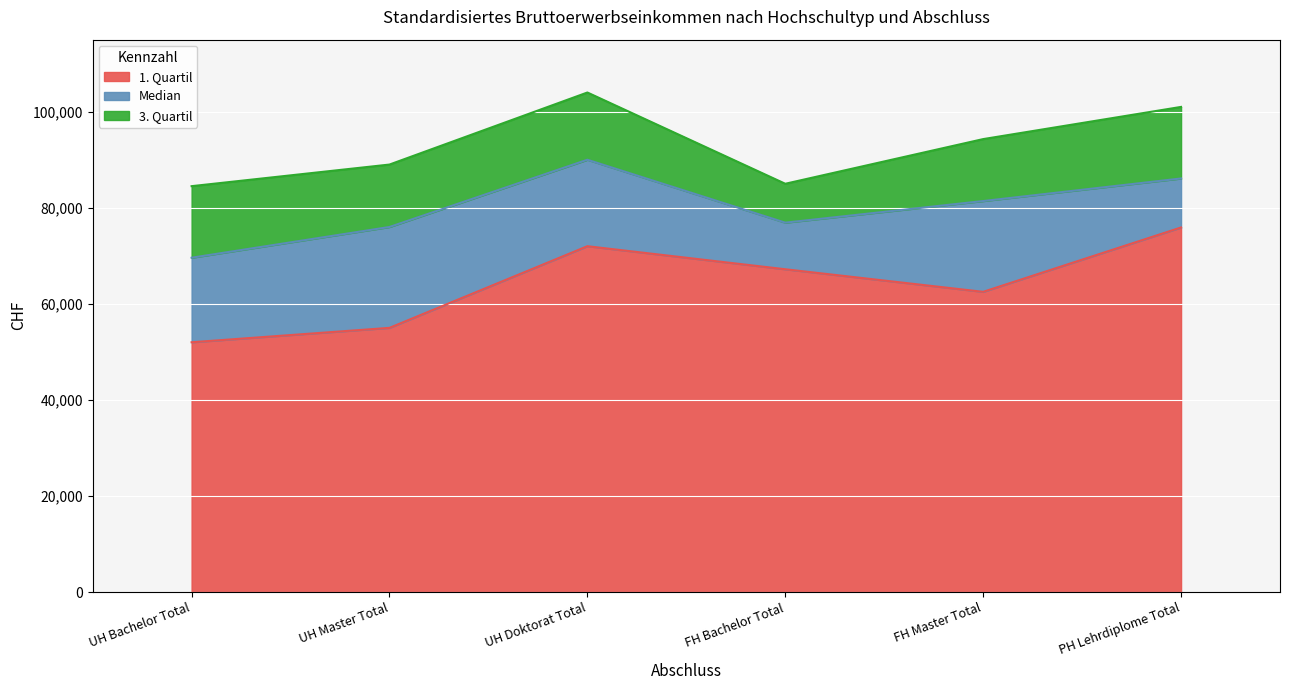

List the series in order of their peak value, highest first.

3. Quartil, Median, 1. Quartil